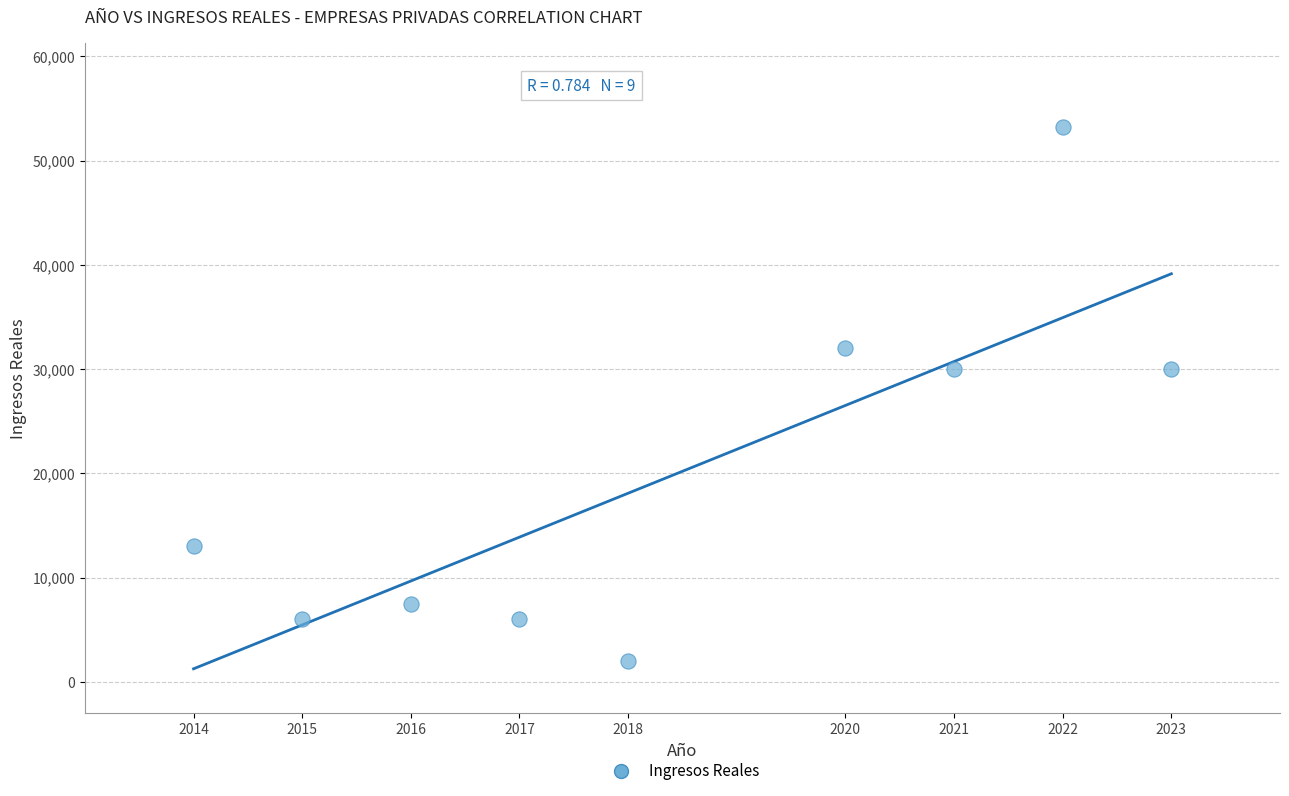

What is the average X value?

2018.4